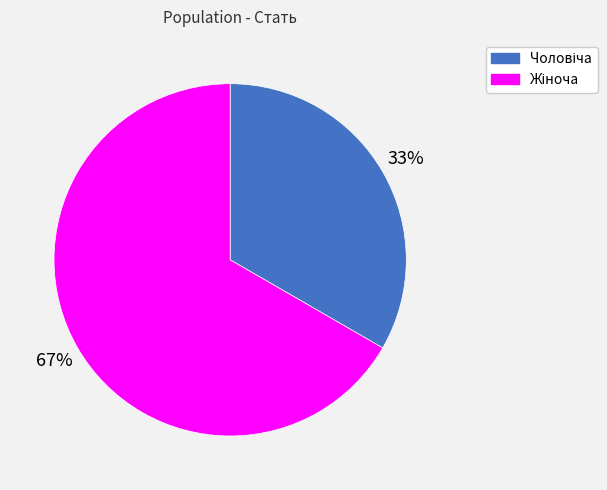

To the nearest percent, what is the average slice percentage?

50%